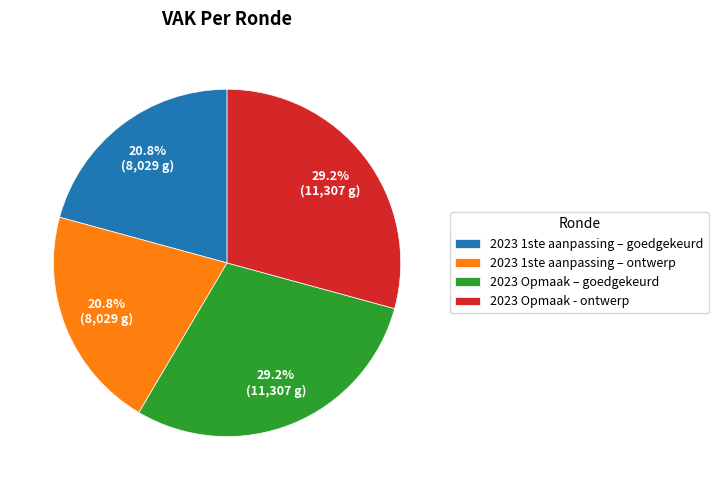

How many slices are in this pie chart?

4